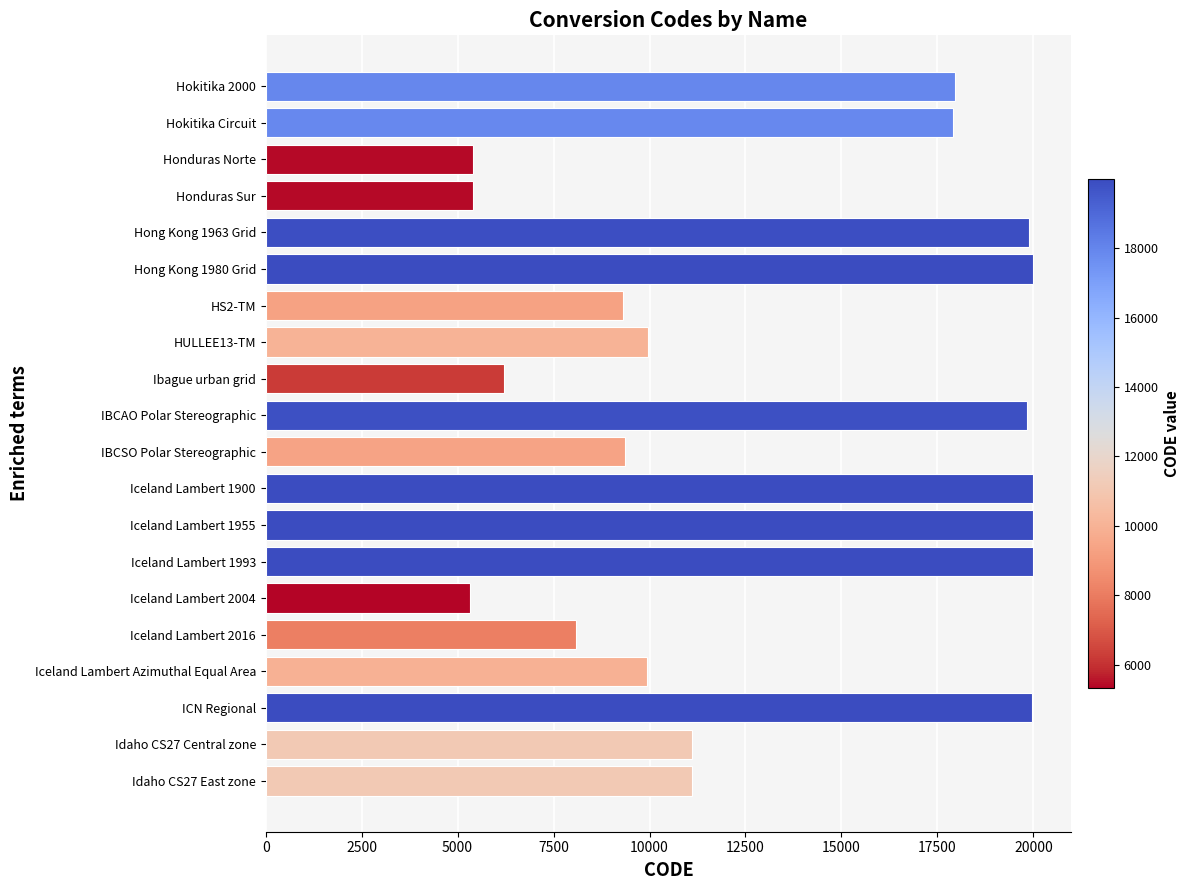

What is the smallest value displayed?

5326